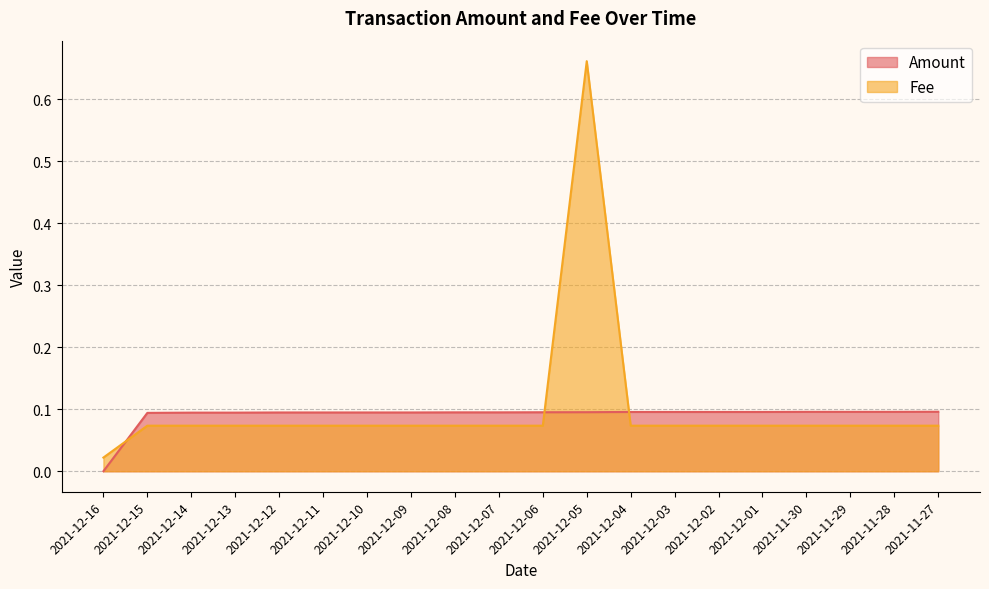

Reading left to right, list all the values displayed in this chart.

Amount: 0.0	0.1	0.1	0.1	0.1	0.1	0.1	0.1	0.1	0.1	0.1	0.1	0.1	0.1	0.1	0.1	0.1	0.1	0.1	0.1
Fee: 0.0	0.1	0.1	0.1	0.1	0.1	0.1	0.1	0.1	0.1	0.1	0.7	0.1	0.1	0.1	0.1	0.1	0.1	0.1	0.1